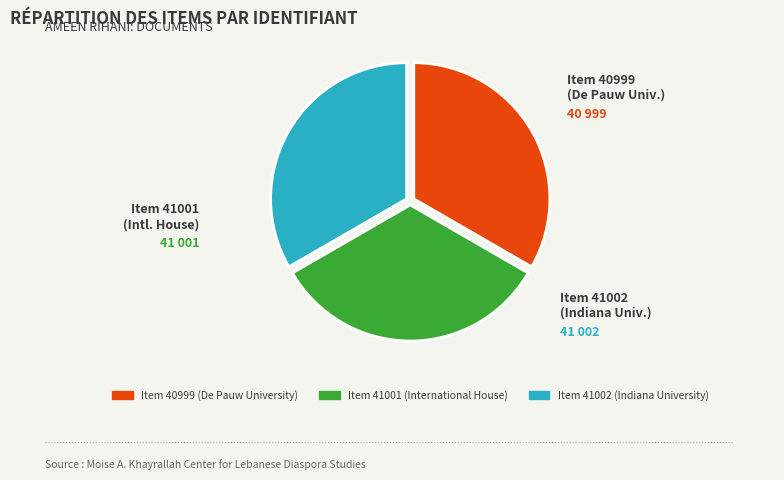

Do Item 41002 (Indiana University) and Item 40999 (De Pauw University) together represent more than half of the pie?

Yes